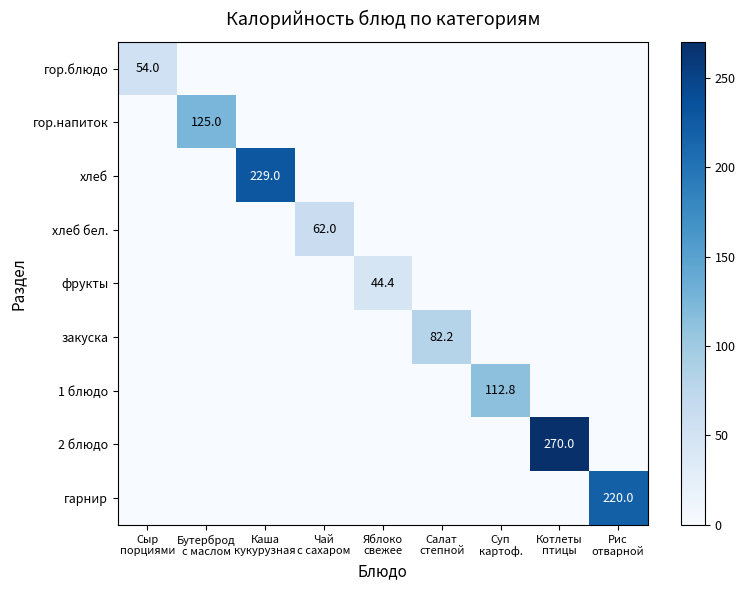

Which series has the widest spread of values?

2 блюдо